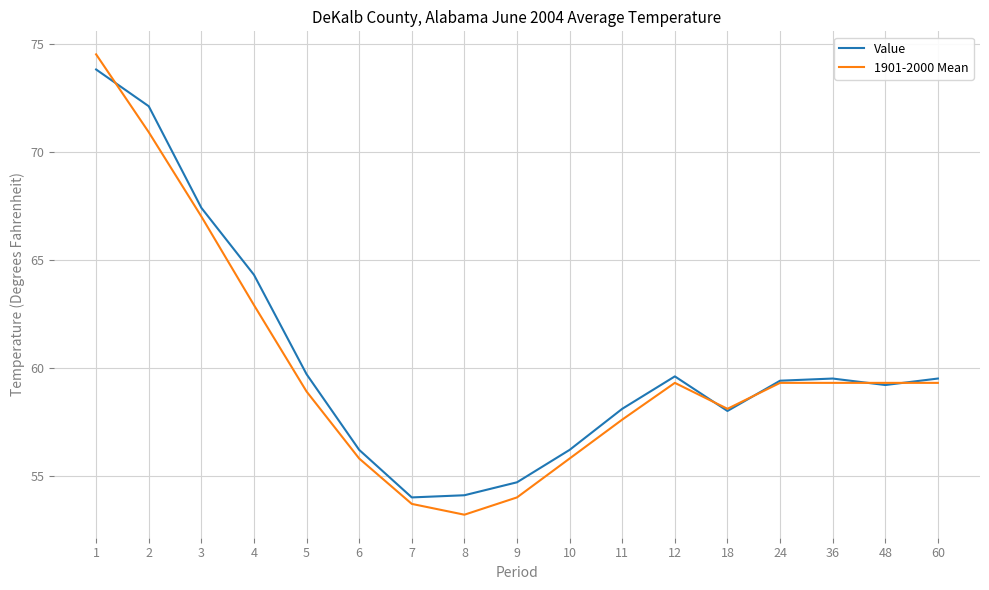

What is the minimum value for 1901-2000 Mean?

53.2